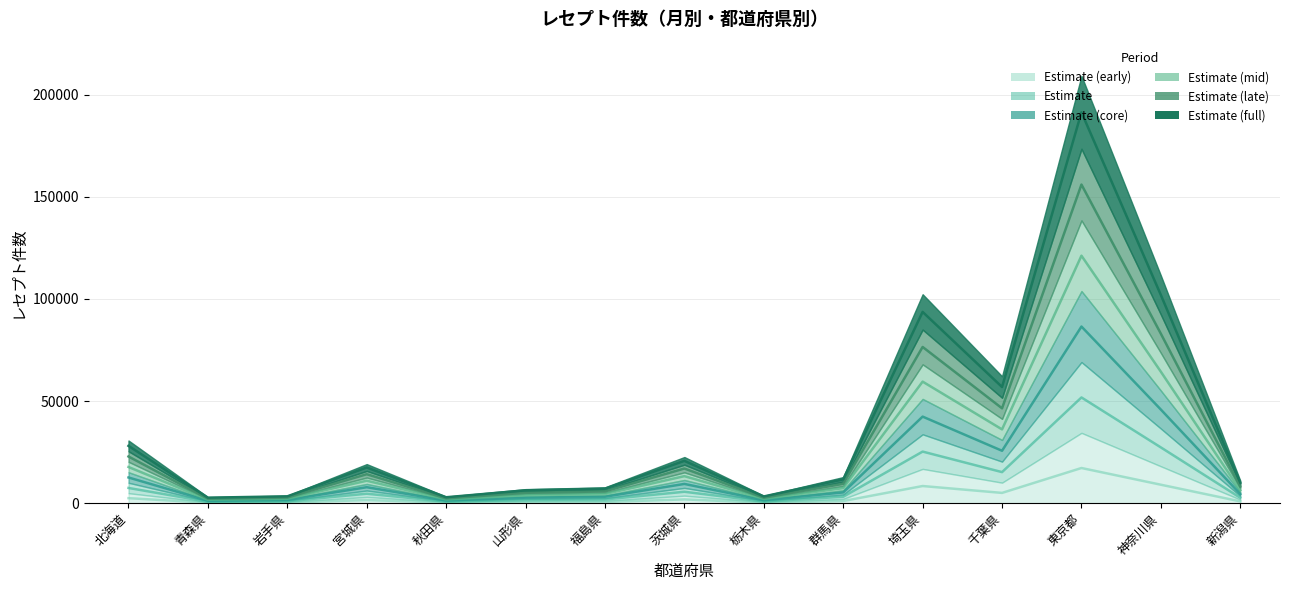

Rank the categories by 43647 value from highest to lowest.

東京都, 神奈川県, 埼玉県, 千葉県, 北海道, 茨城県, 宮城県, 群馬県, 新潟県, 福島県, 山形県, 岩手県, 栃木県, 秋田県, 青森県